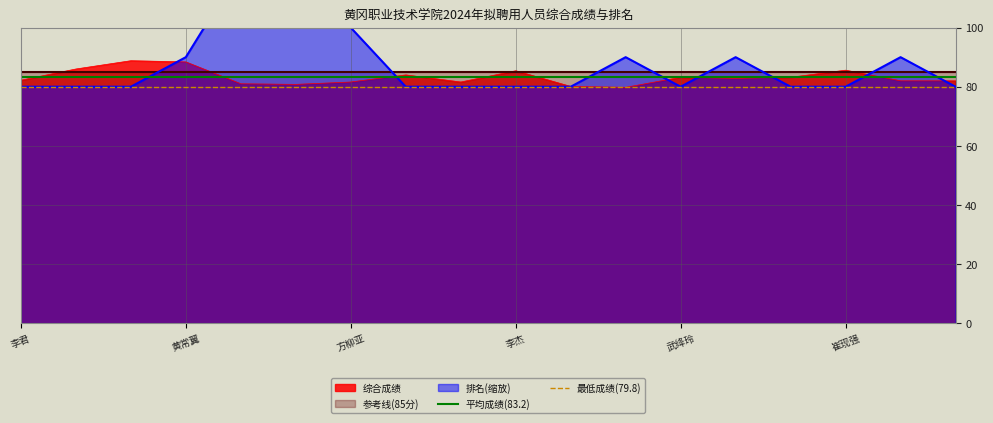

Which label corresponds to the smallest value in the chart?

李君